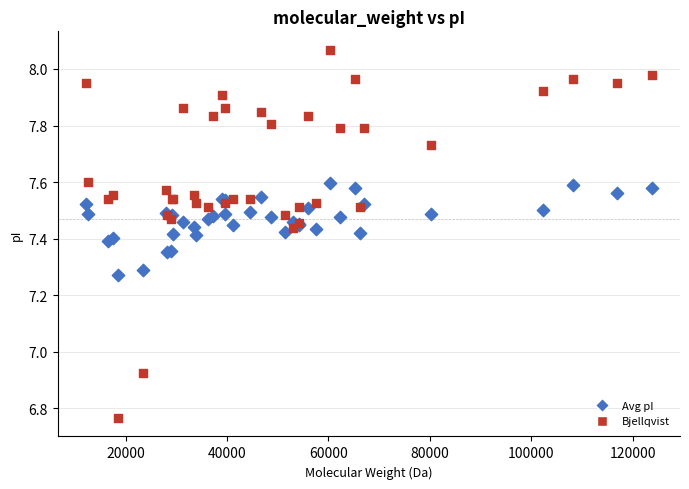

What are all the series names shown in the legend?

Avg pI, Bjellqvist